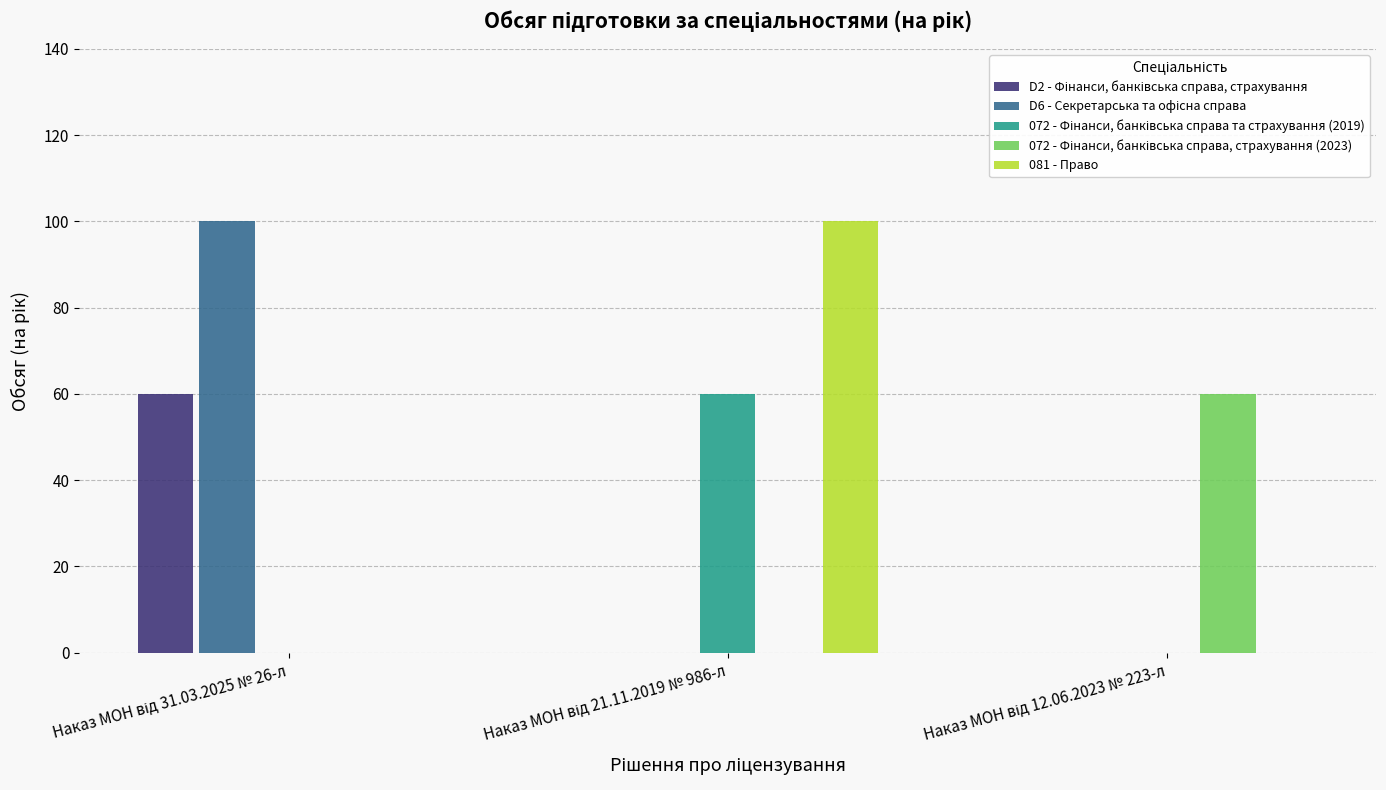

What is the maximum value shown in the chart?

100